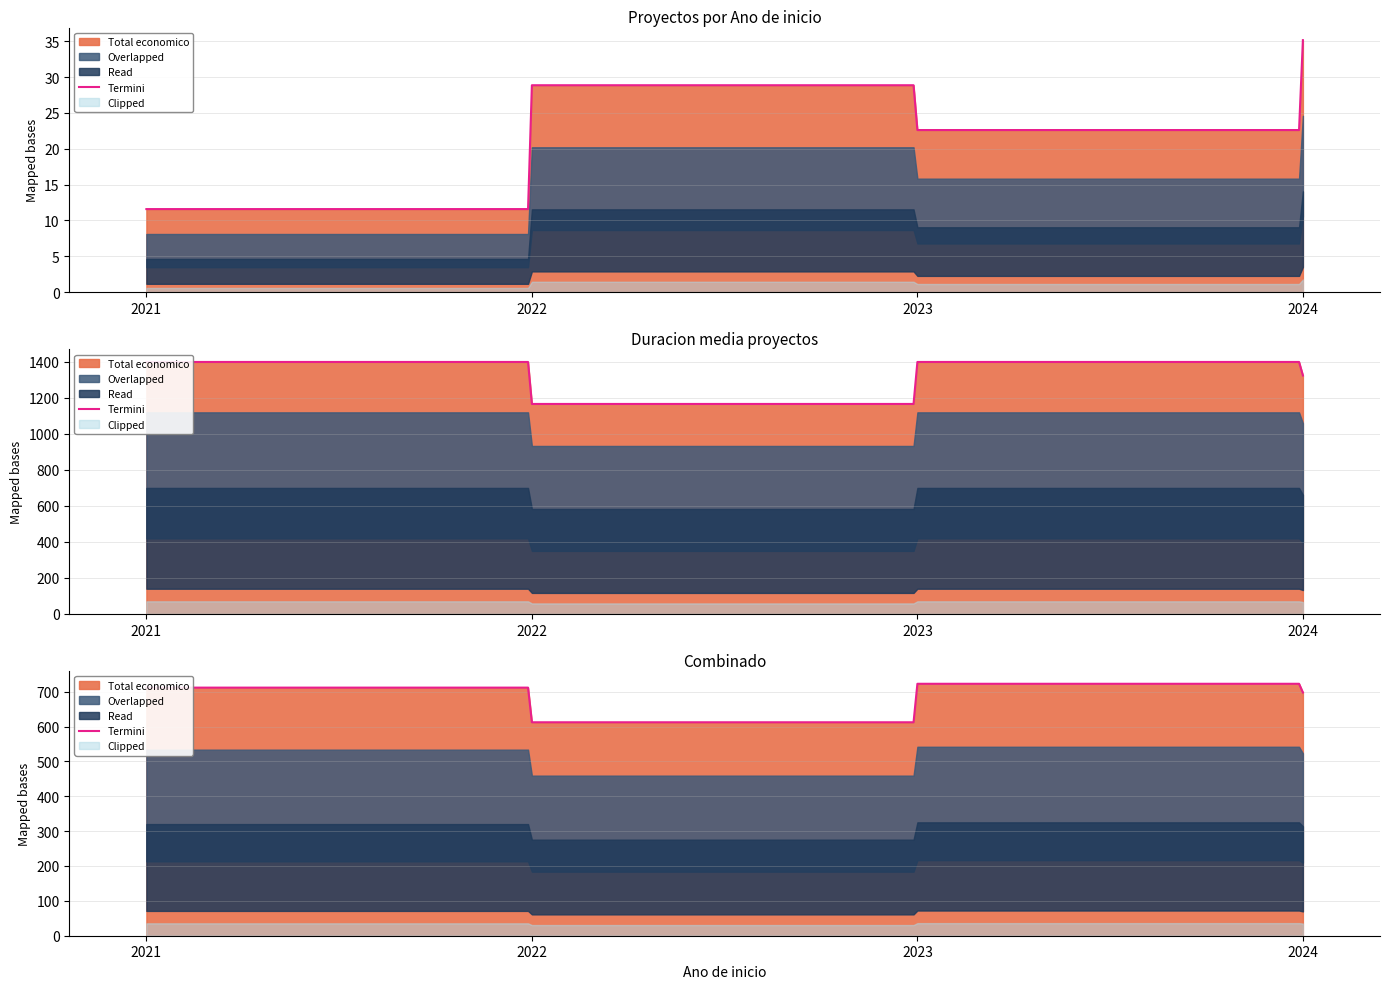

Which category has the highest value across all series?

2023